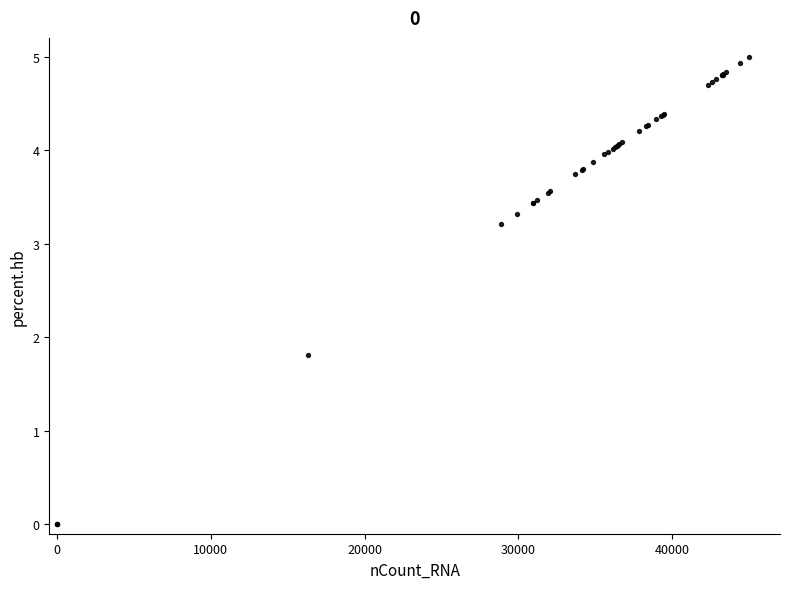

What Y value in the scatter plot is closest to 2?

1.8